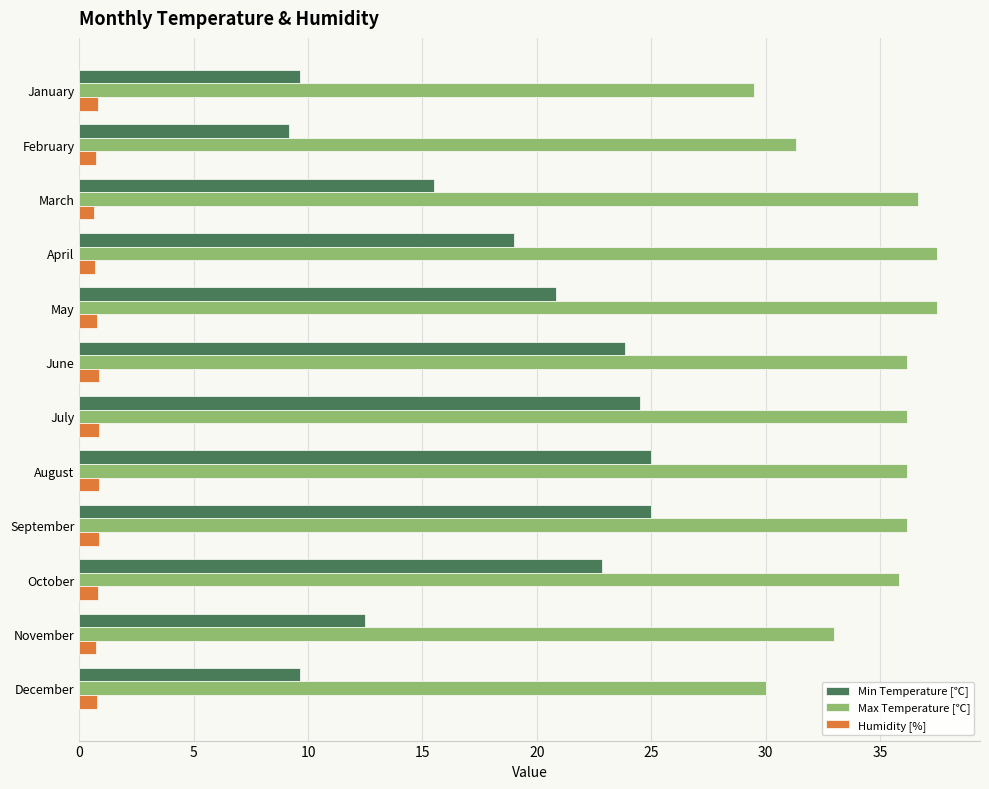

Is the value of Humidity [%] at December greater than the value of Min Temperature [℃] at February?

No